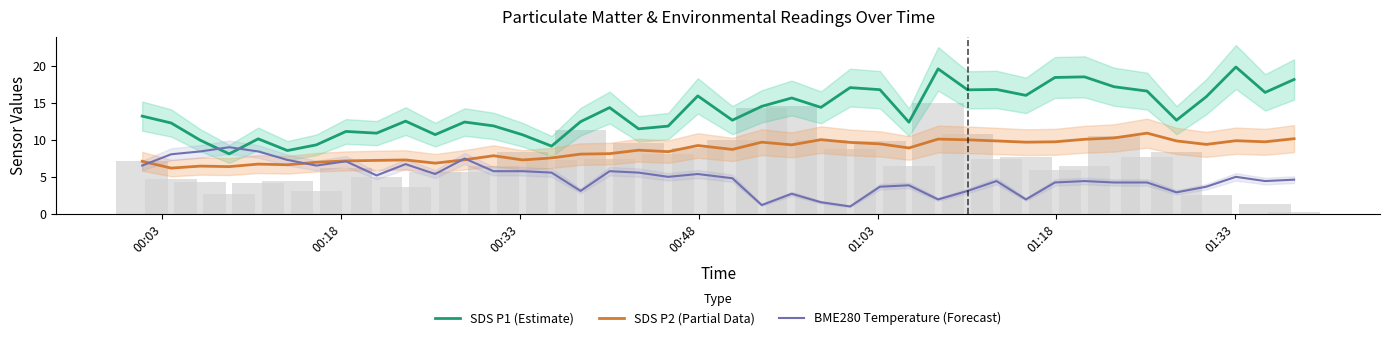

The BME280 Temperature (Forecast) series shows 8.3 at 14. True or false?

False